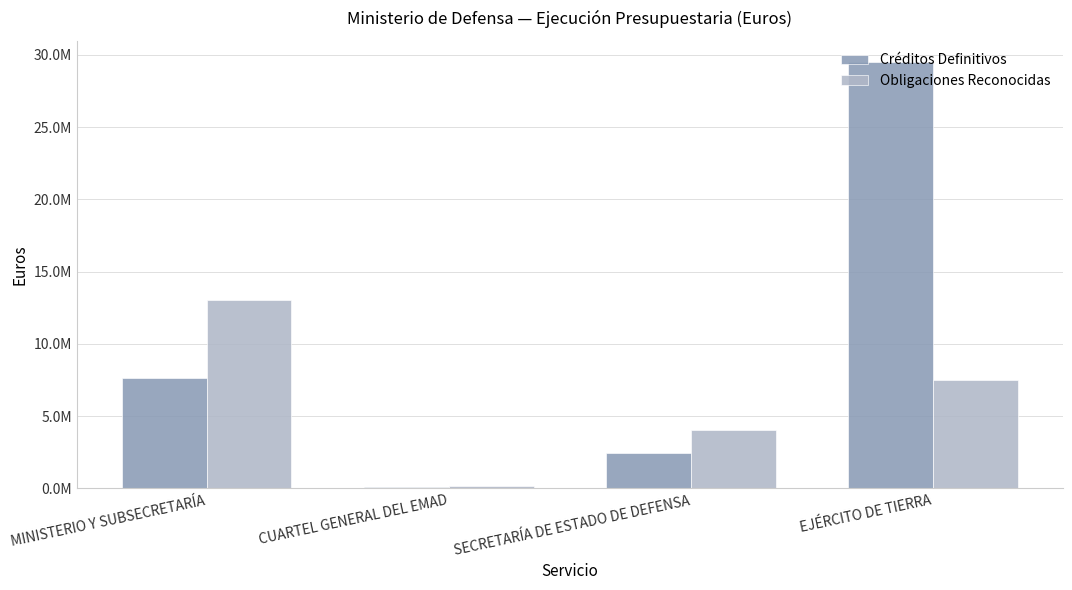

Is the value of Obligaciones Reconocidas at SECRETARÍA DE ESTADO DE DEFENSA greater than the value of Créditos Definitivos at CUARTEL GENERAL DEL EMAD?

Yes